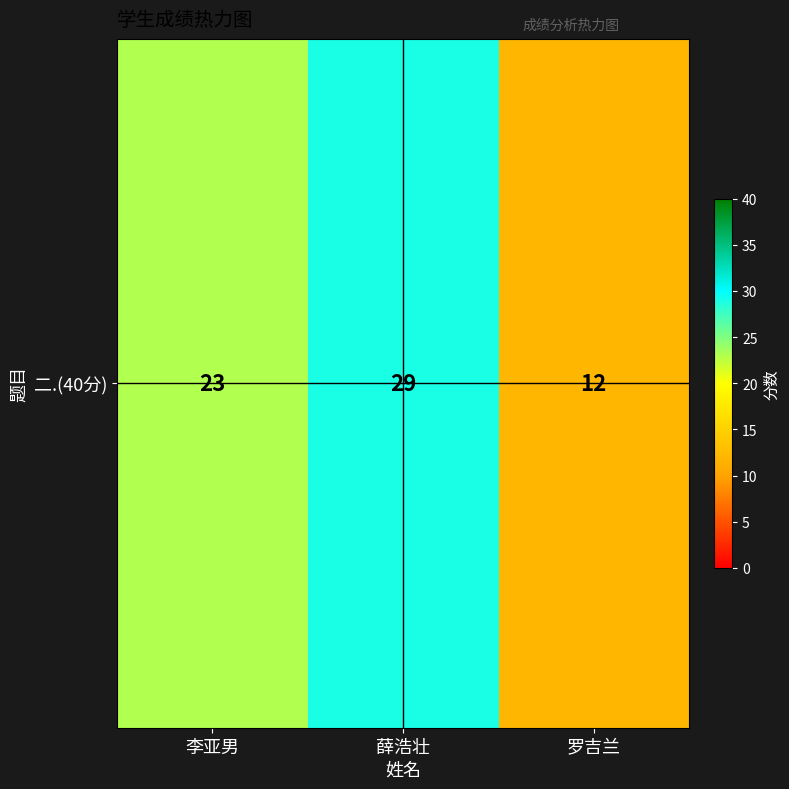

Approximately how many times larger is the value at 薛浩壮 compared to 李亚男?

1.3